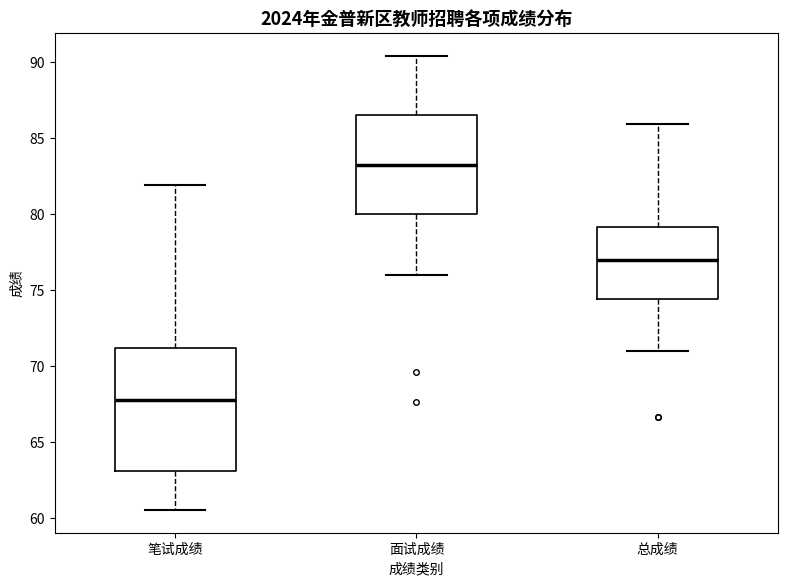

Reading left to right, read every box against the y-axis: the position of its median line, the range the box covers, and the ends of its whiskers. The values are not printed on the chart, so give them approximately, as read against the axis.

笔试成绩: median 68.0, box 63.0 to 71.0, whiskers 60.5 to 82.0
面试成绩: median 83.0, box 80.0 to 86.5, whiskers 76.0 to 90.5
总成绩: median 77.0, box 74.5 to 79.0, whiskers 71.0 to 86.0